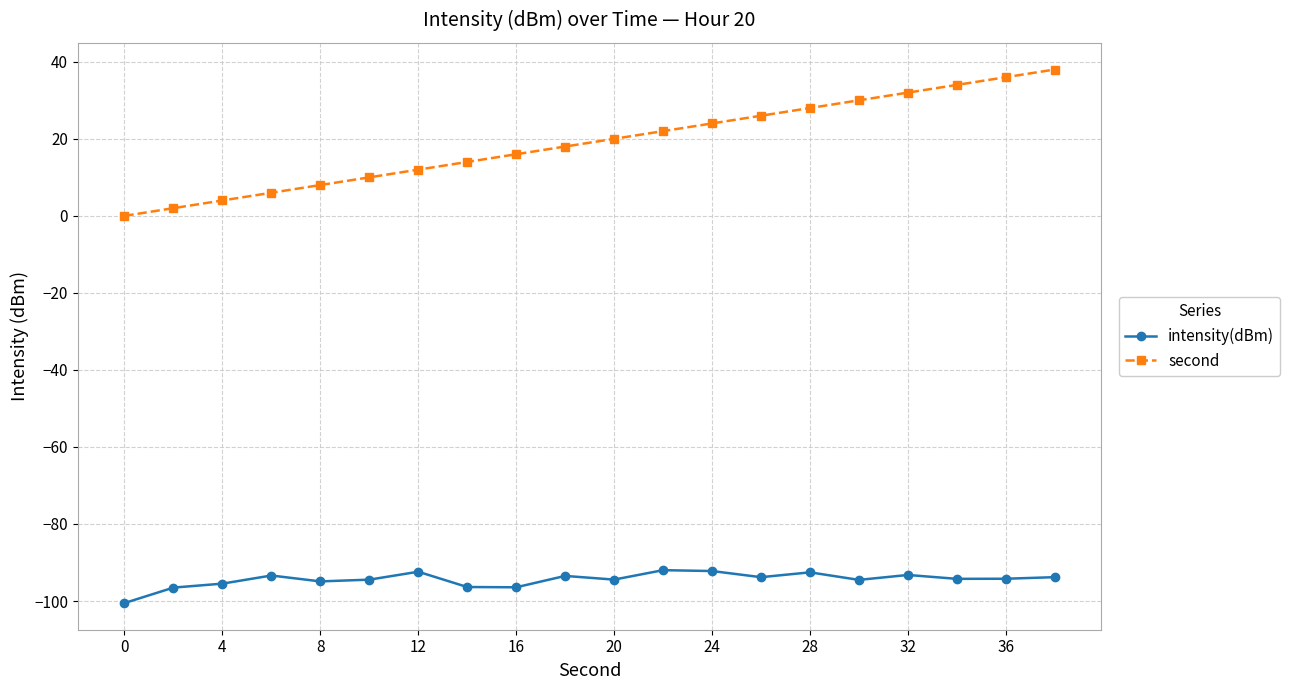

Count the number of data series in this chart.

2